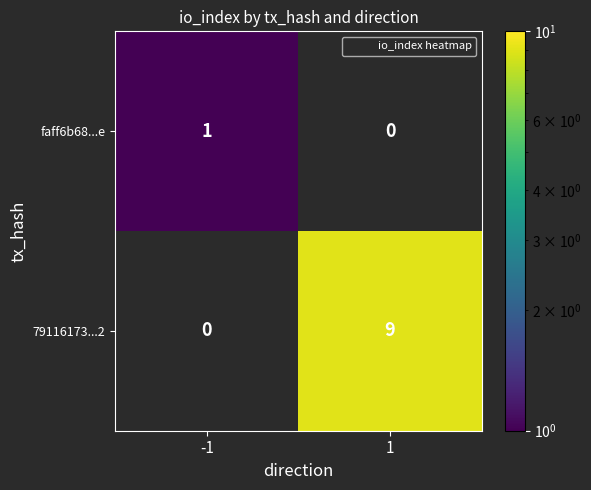

What is the difference between the maximum and minimum values in the 79116173...2 series?

9